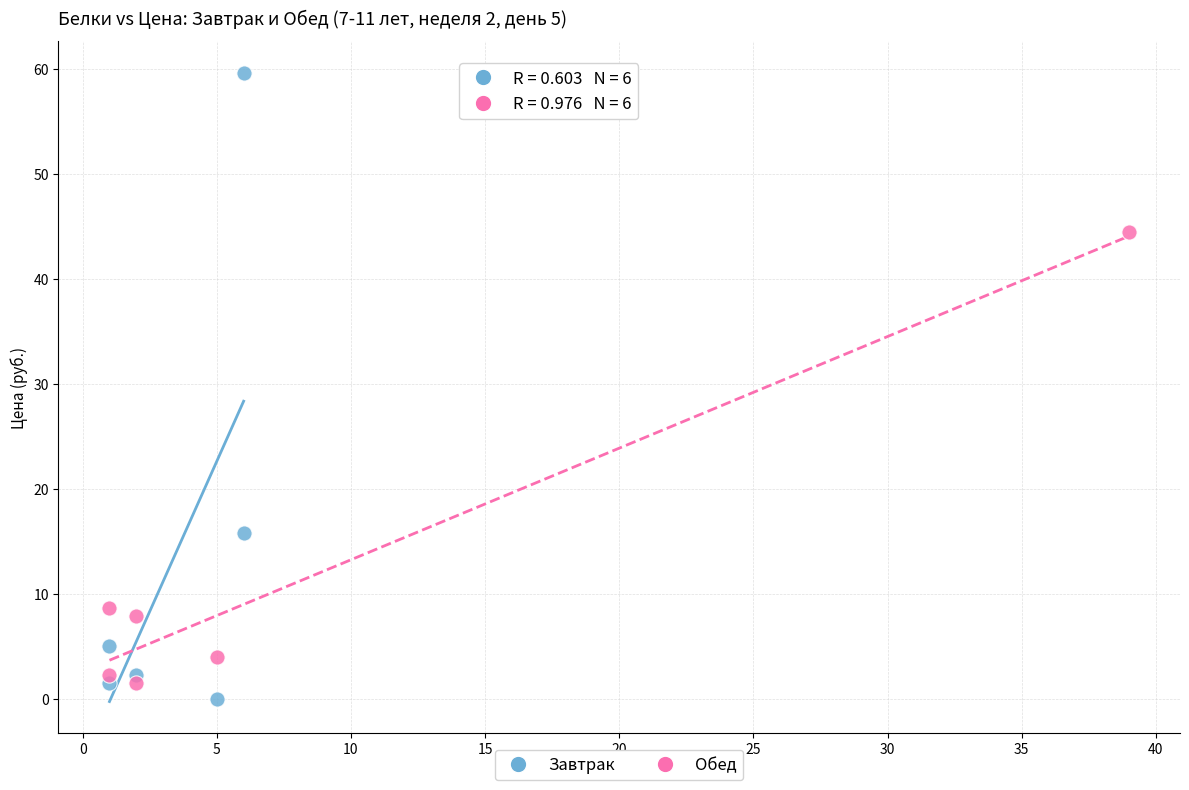

Which series has the largest Y range (max minus min)?

Завтрак